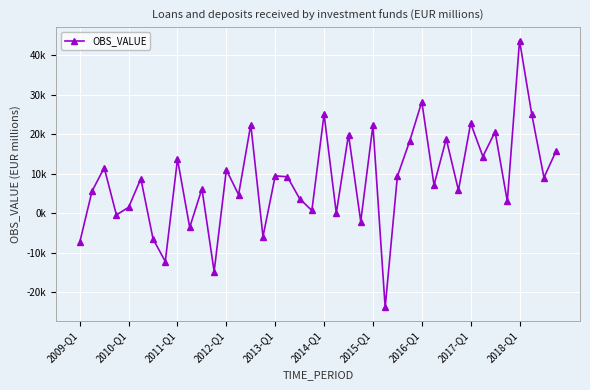

Where is the data nearest to the value 9932?

2013-Q1